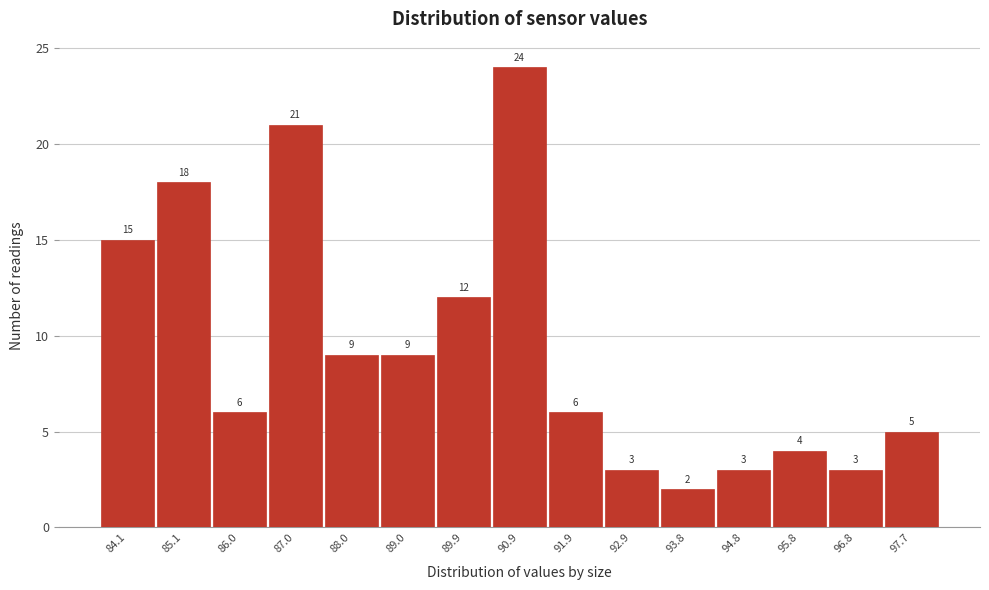

Reading left to right, extract all data points from this chart.

15	18	6	21	9	9	12	24	6	3	2	3	4	3	5